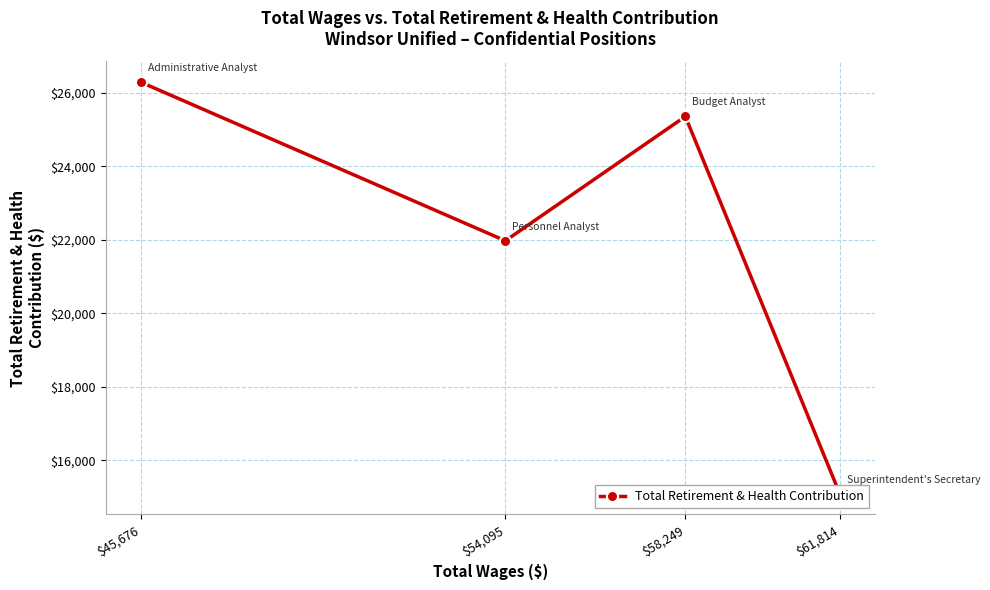

Reading left to right, list all the values displayed in this chart.

$45,676=26296	$54,095=21974	$58,249=25360	$61,814=15082